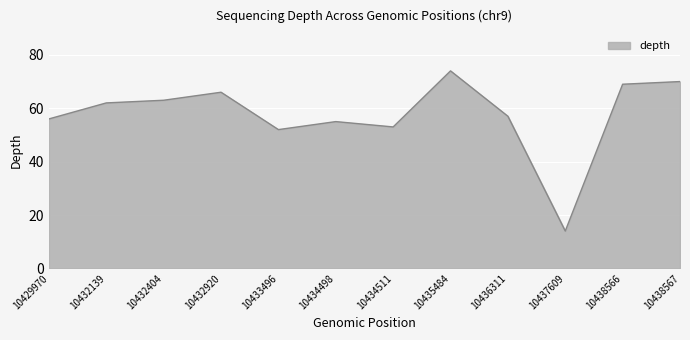

Rank the categories by value from lowest to highest.

10437609, 10433496, 10434511, 10434498, 10429970, 10436311, 10432139, 10432404, 10432920, 10438566, 10438567, 10435484